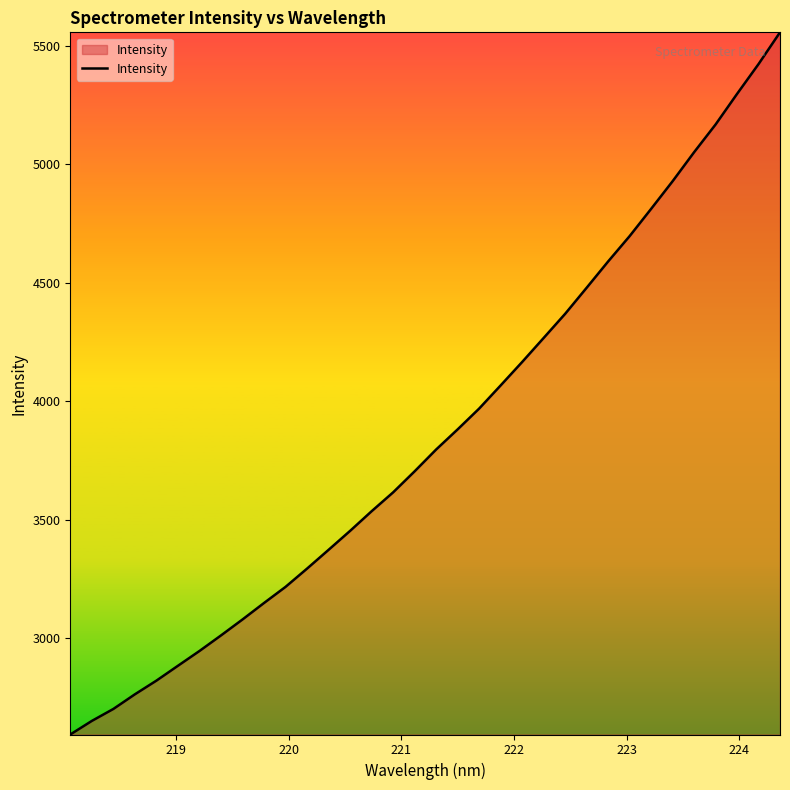

True or false: the data has more than 0 interior local peaks.

False